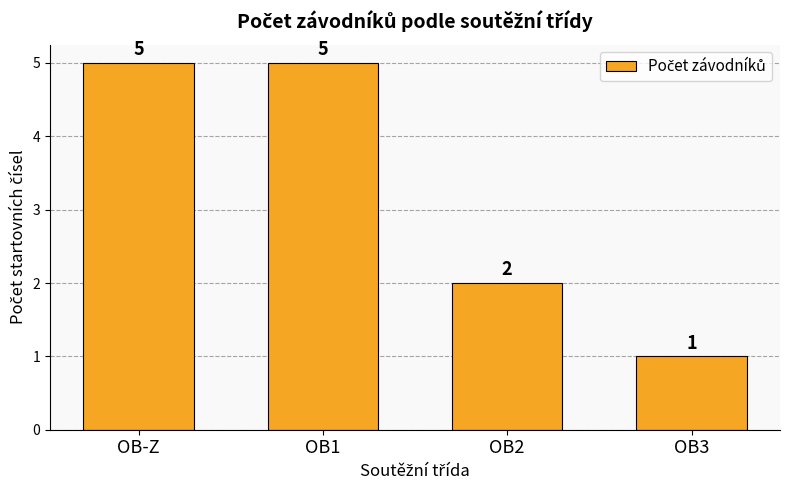

How many bars are there in total?

4